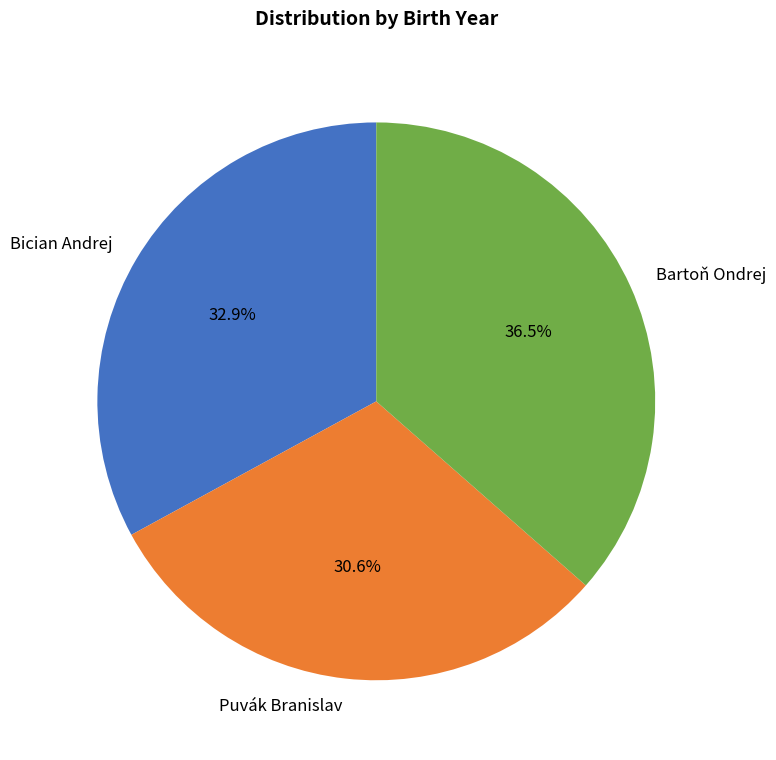

What is the largest slice in the pie chart?

Bartoň Ondrej